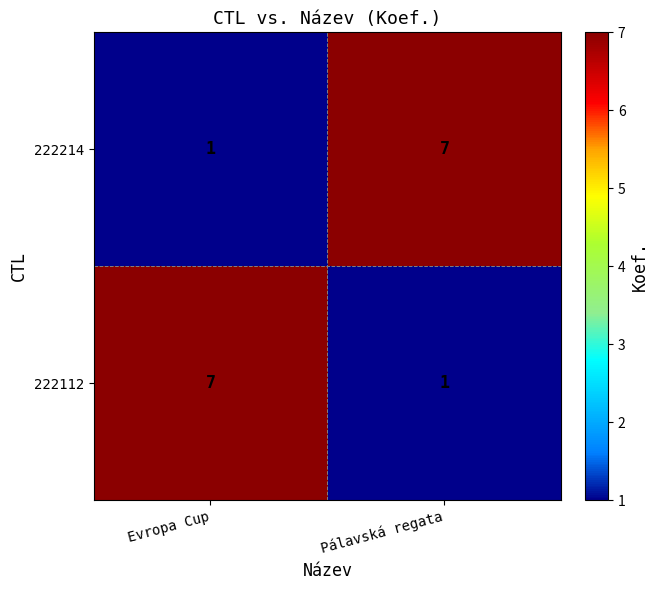

At Pálavská regata, list the series in order from smallest to largest.

222112, 222214